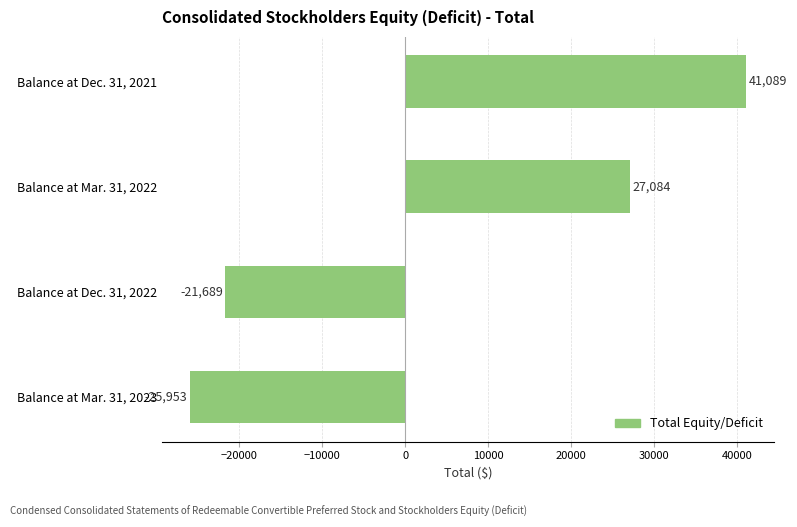

Is it true that the value at Balance at Mar. 31, 2022 is 17151?

False